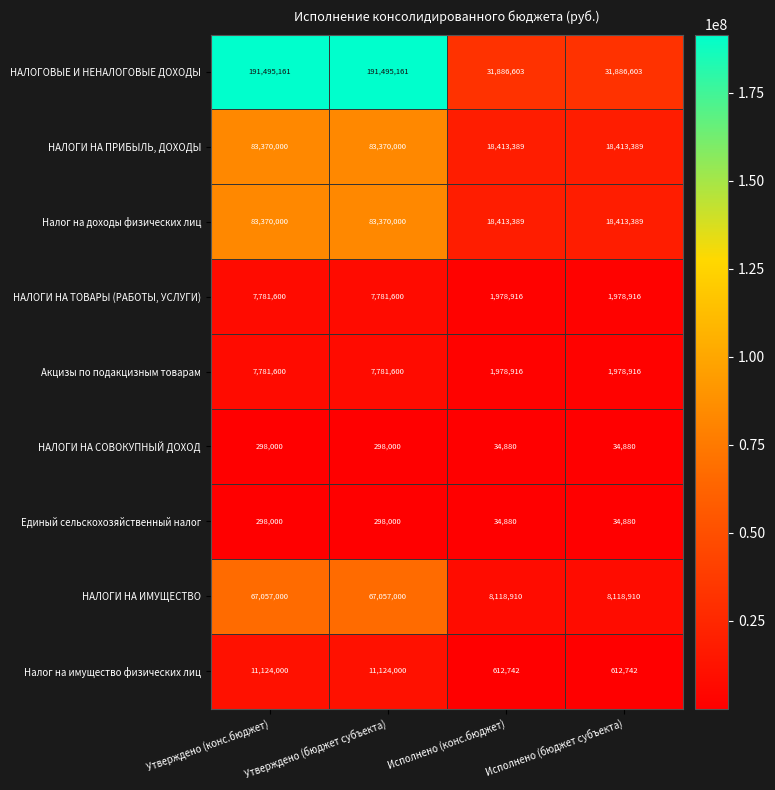

True or false: НАЛОГОВЫЕ И НЕНАЛОГОВЫЕ ДОХОДЫ has a value of 326676404 at Утверждено (бюджет субъекта).

False